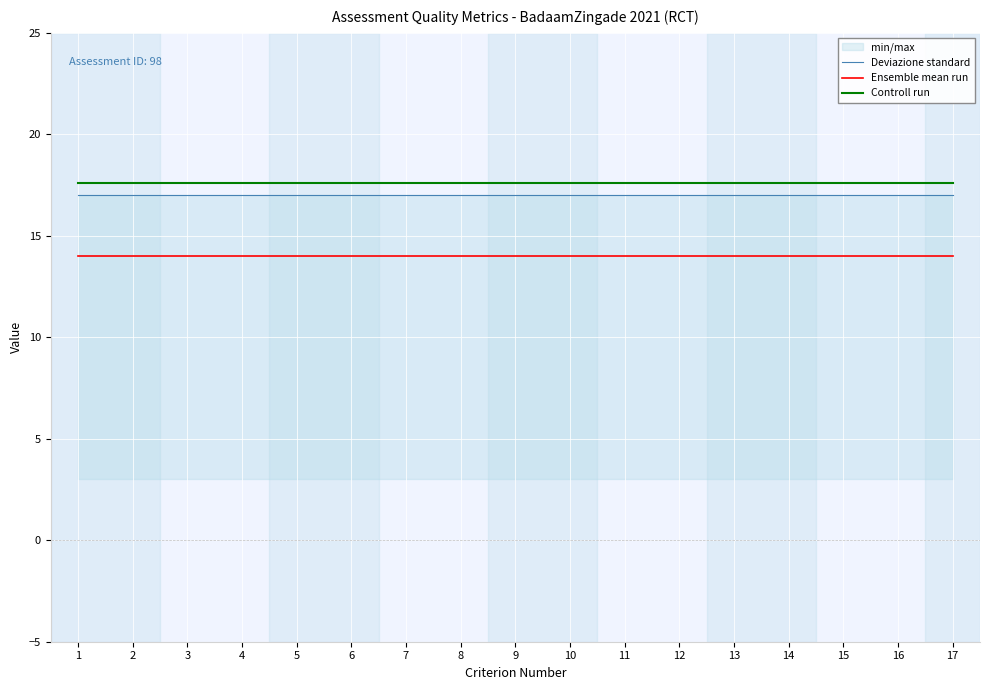

Which has a higher value, 15 or 3?

15